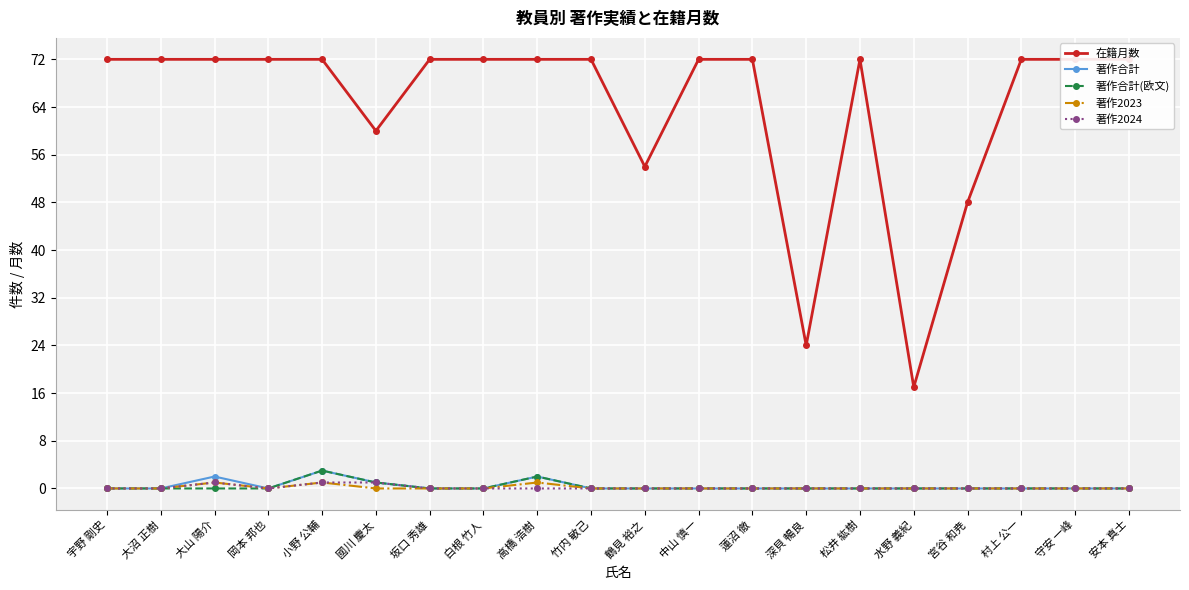

What is the sum of all 著作2024 values?

3